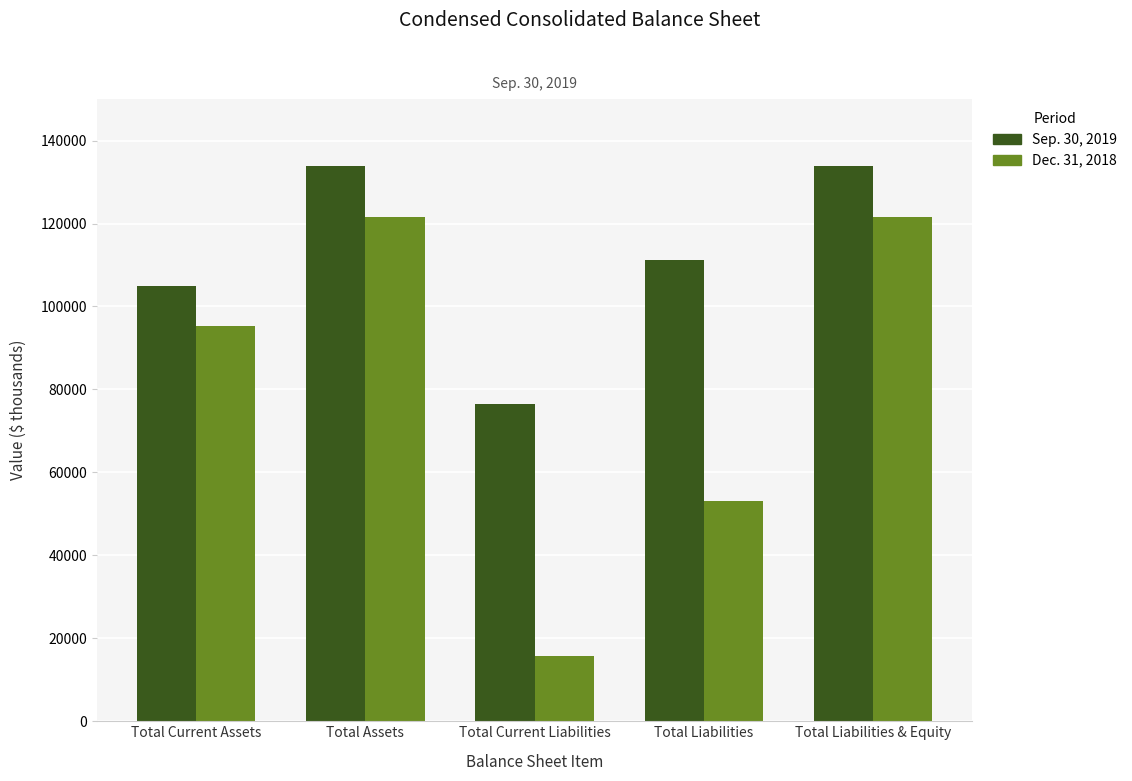

At which category does the chart reach its minimum across all series?

Total Current Liabilities